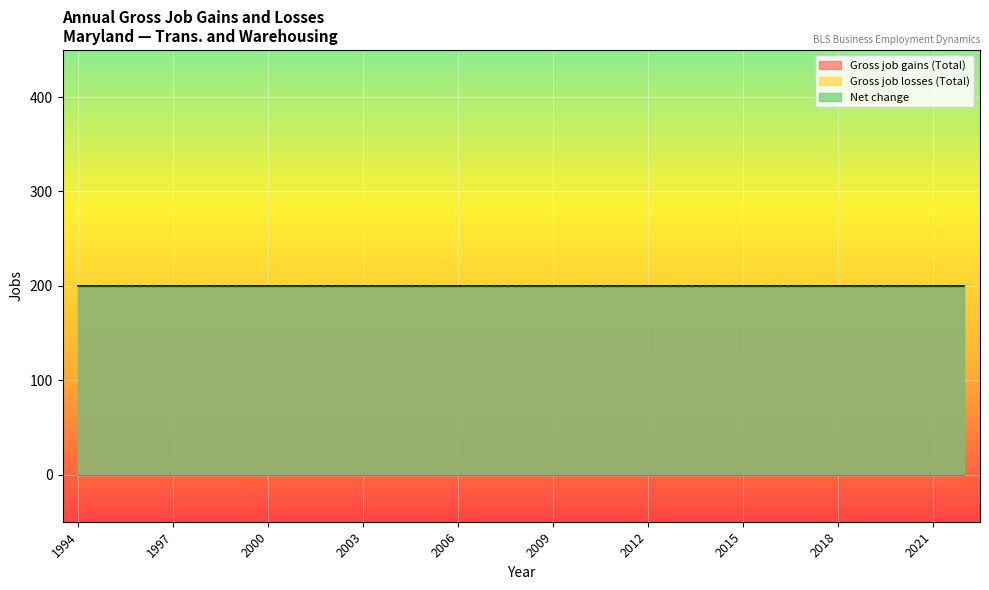

Rank the series by their maximum value, from lowest to highest.

Gross job losses (Total), Gross job gains (Total), Net change